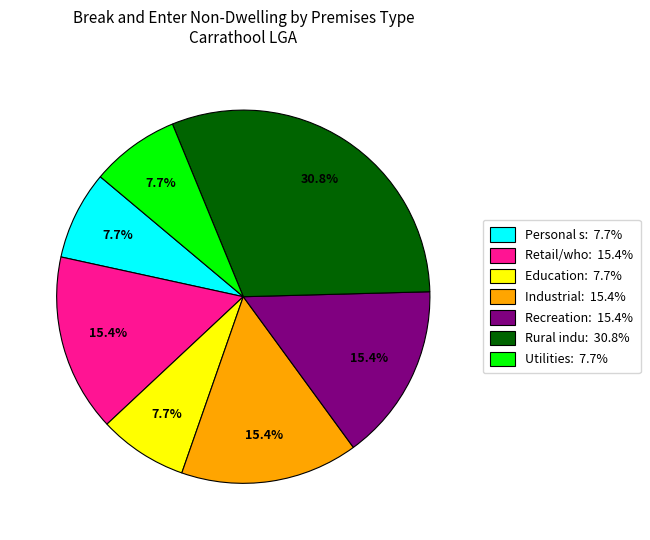

Is there any slice that represents more than half of the pie?

No